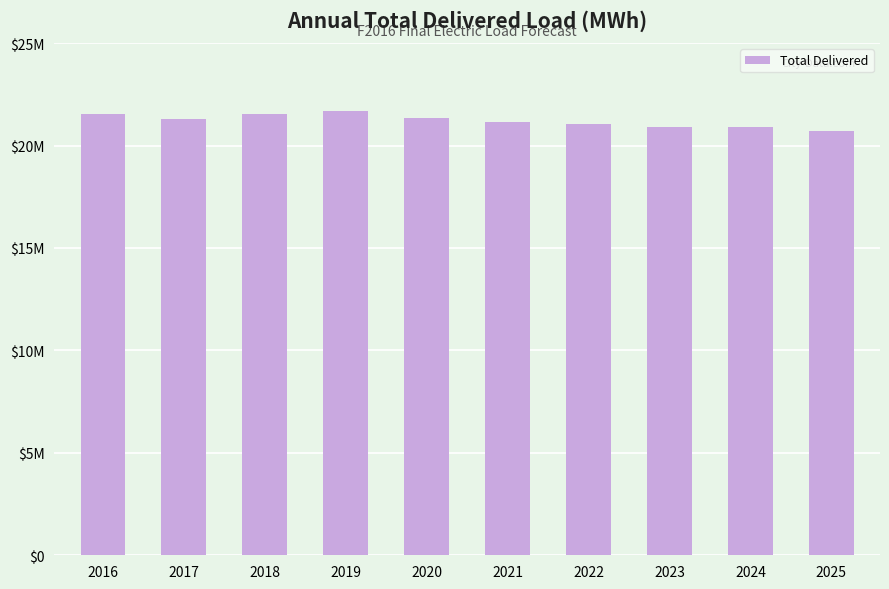

Does the chart contain any negative values?

No